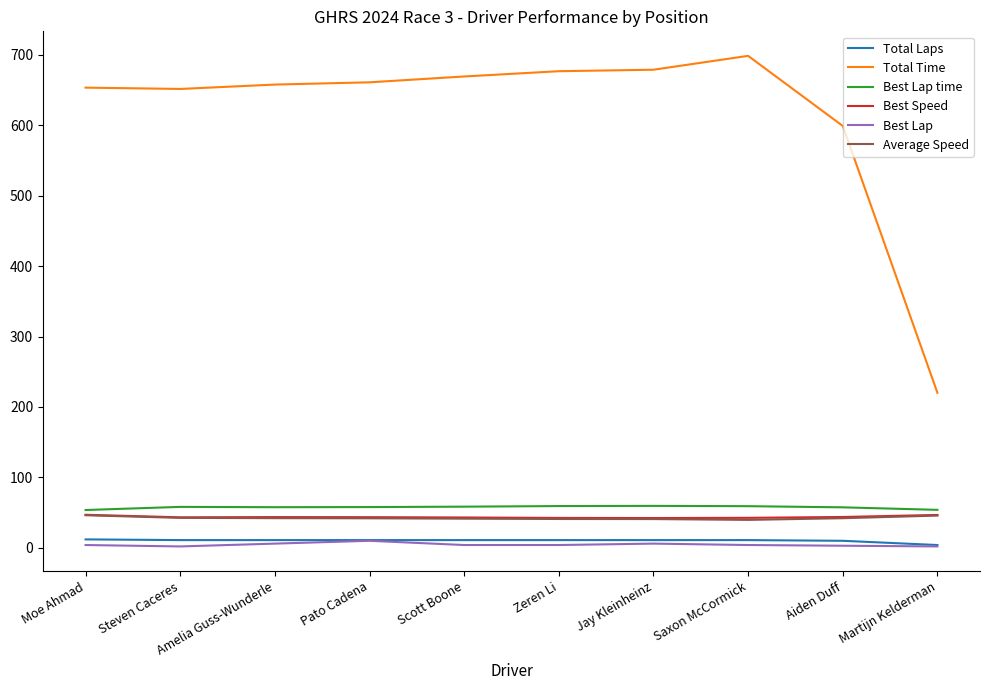

The value of Best Lap at Moe Ahmad is 4.0. True or false?

True